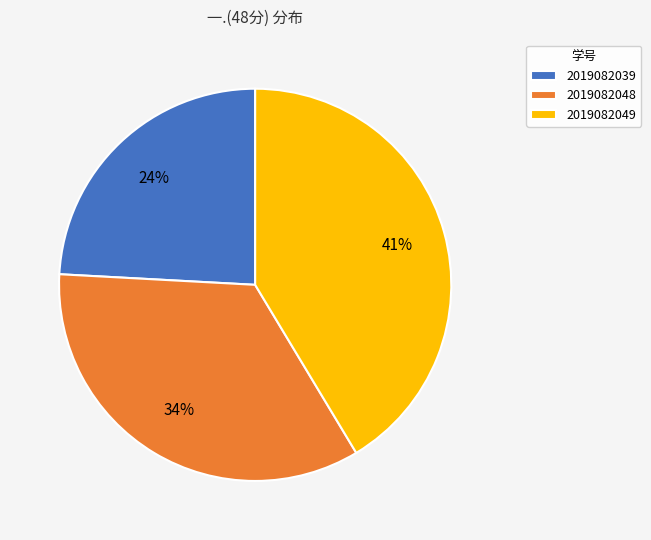

Is the sum of 2019082039 and 2019082049 greater than half?

Yes